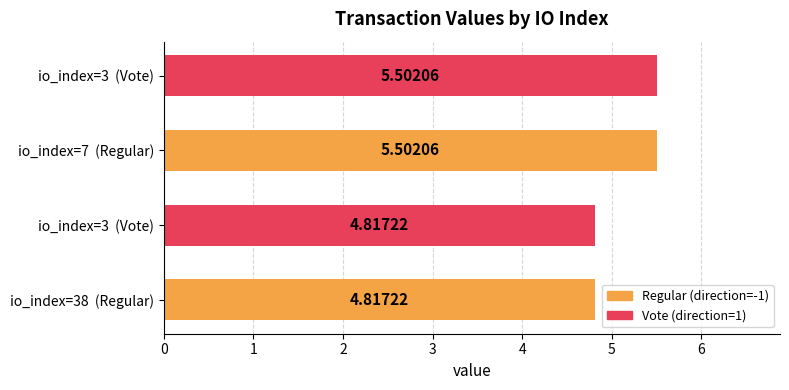

How many values are below 5?

2